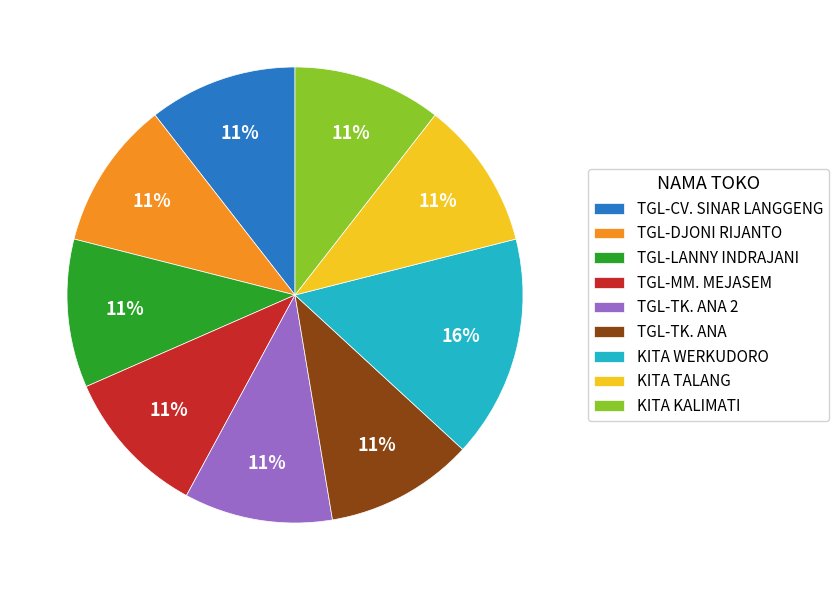

Which slice is the largest?

KITA WERKUDORO